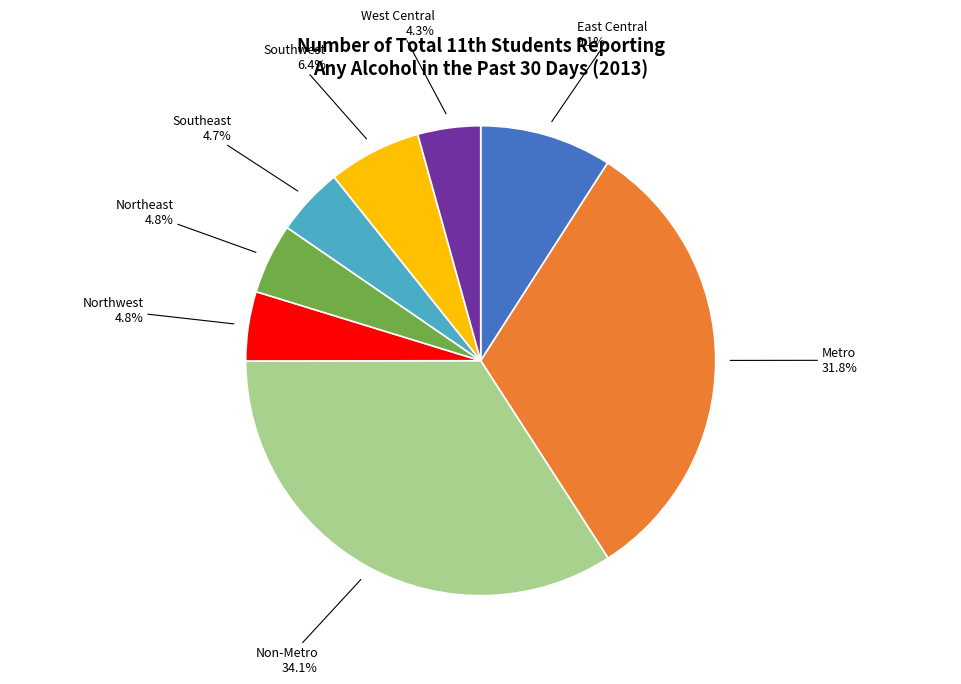

Is Non-Metro the majority of the pie?

No